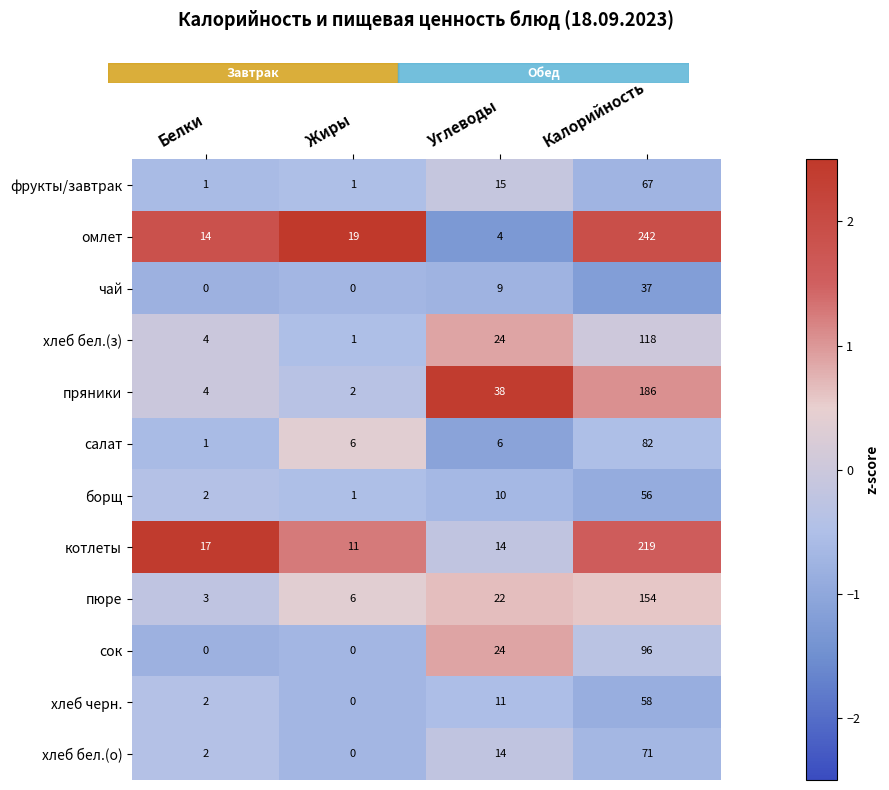

At Калорийность, list the series in order from smallest to largest.

чай, борщ, хлеб черн., фрукты/завтрак, хлеб бел.(о), салат, сок, хлеб бел.(з), пюре, пряники, котлеты, омлет